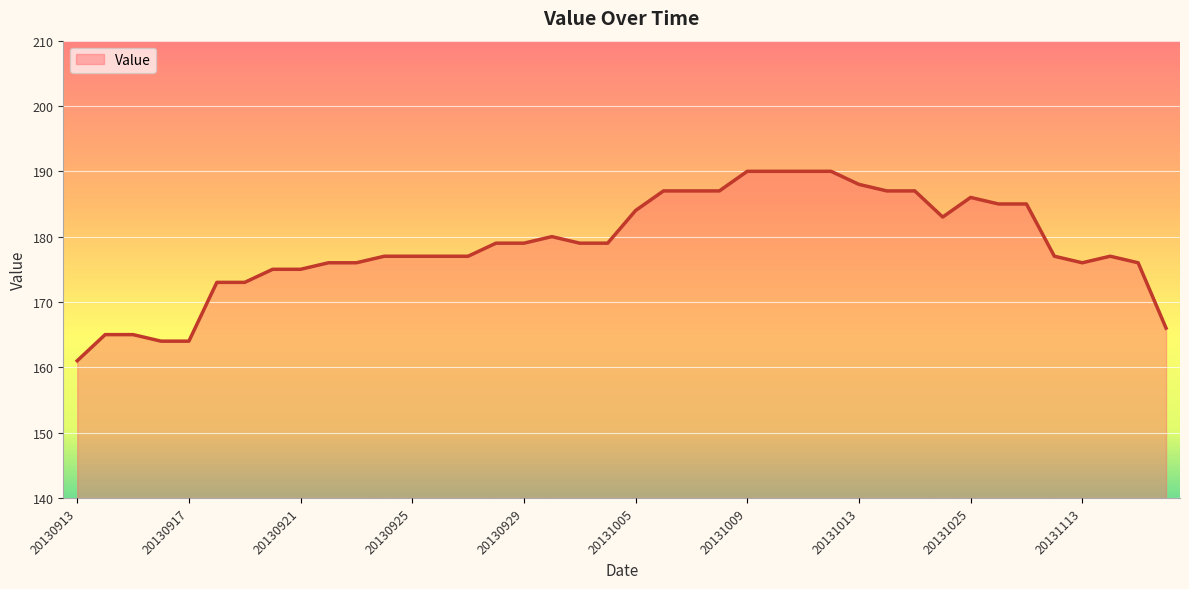

What is the difference between the maximum and minimum values?

29